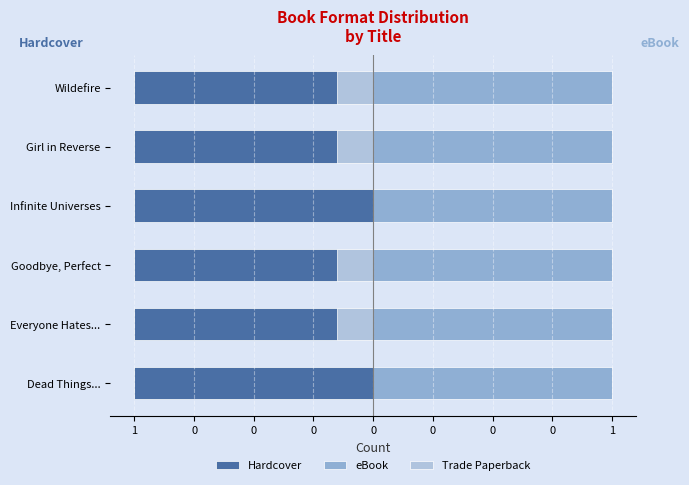

How many categories are shown in the chart?

6